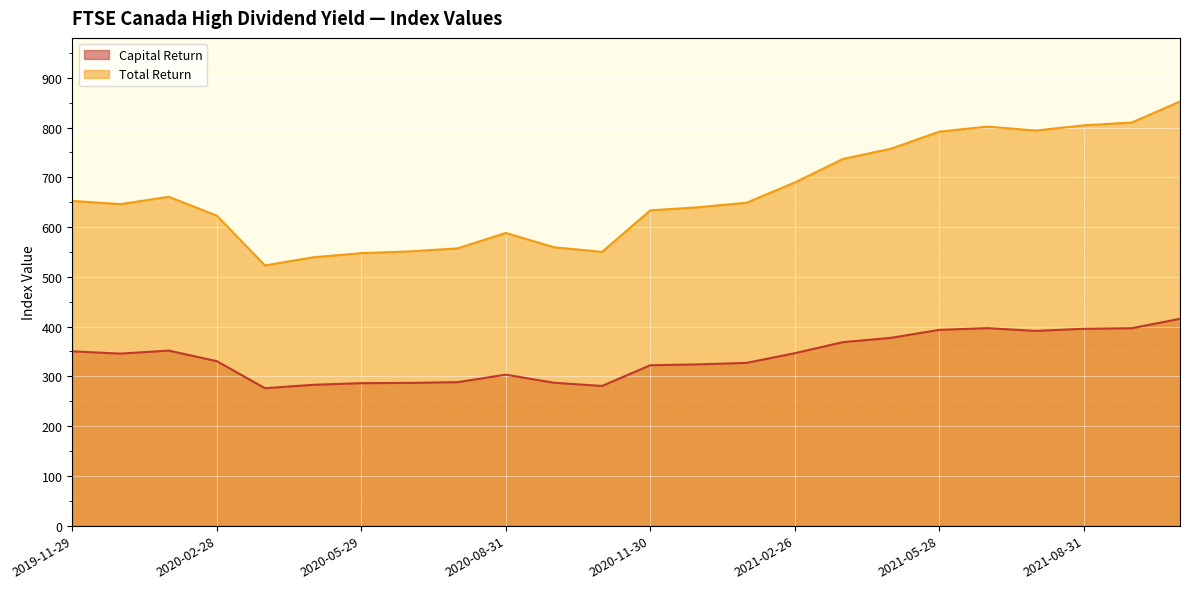

How many data points in Total Return are less than 648?

12